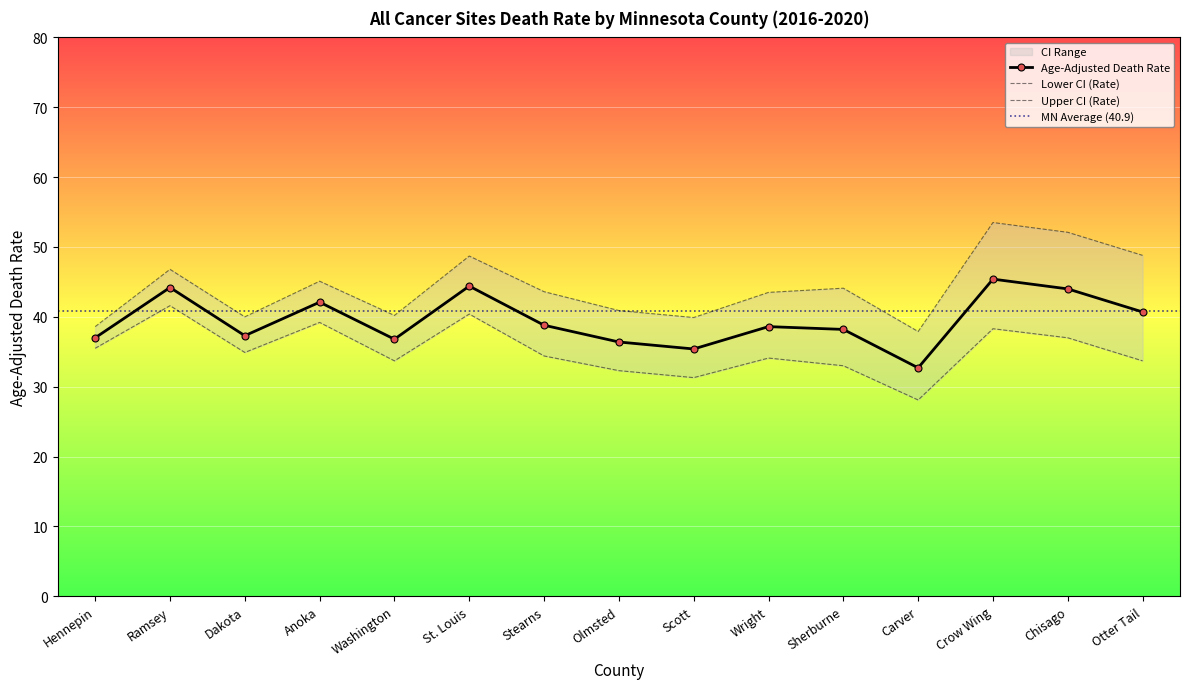

List the labels in order of Age-Adjusted Death Rate value, largest first.

Crow Wing, St. Louis, Ramsey, Chisago, Anoka, Otter Tail, Stearns, Wright, Sherburne, Dakota, Hennepin, Washington, Olmsted, Scott, Carver